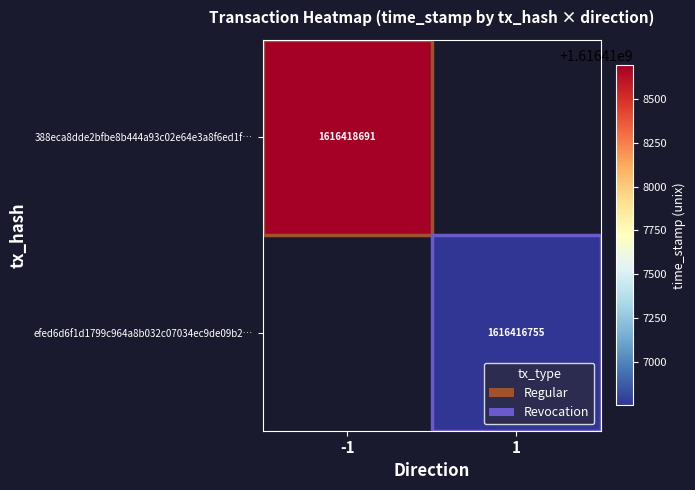

Is it true that 388eca8dde2bfbe8b444a93c02e64e3a8f6ed1f… equals 724234659 at -1?

False